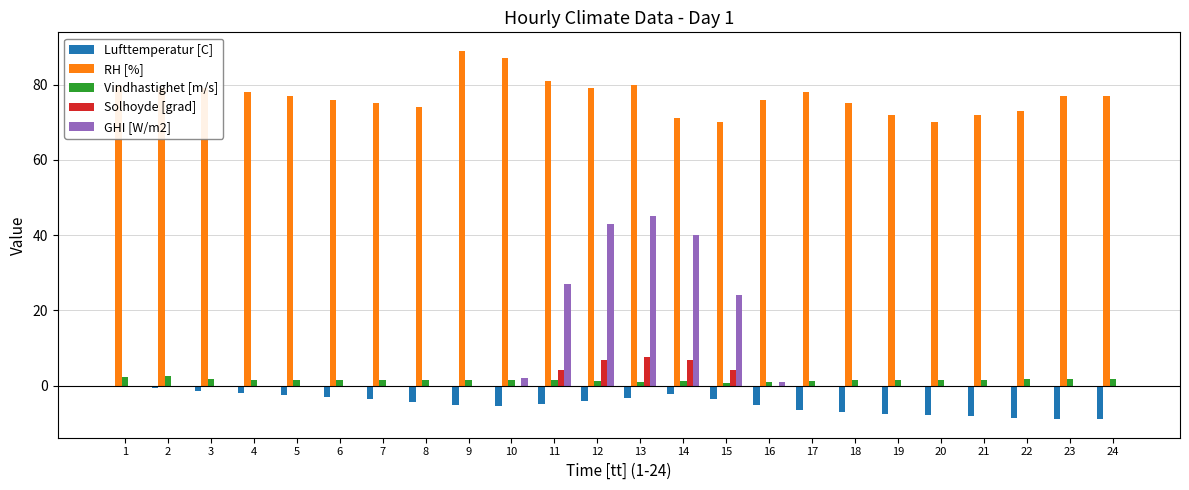

What are all the series names shown in the legend?

Lufttemperatur [C], RH [%], Vindhastighet [m/s], Solhoyde [grad], GHI [W/m2]